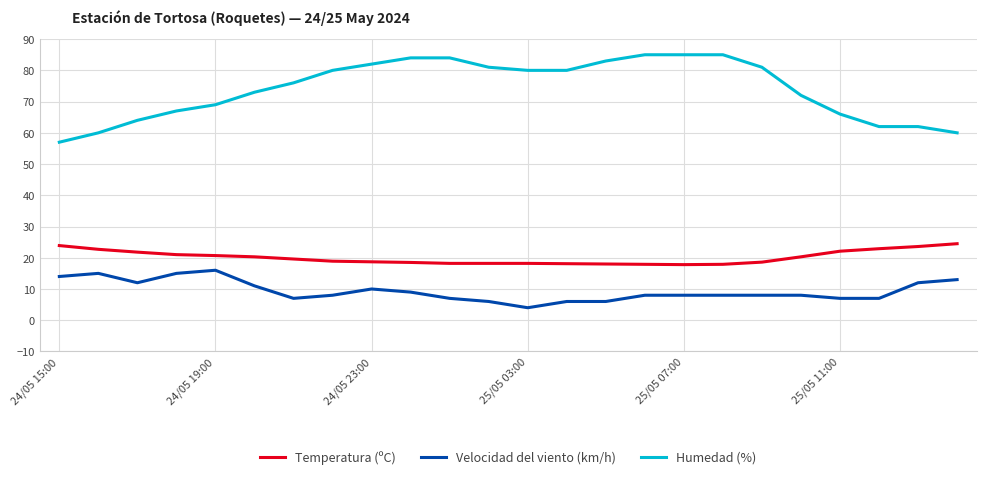

What is the lowest value of the Temperatura (ºC) series?

17.8